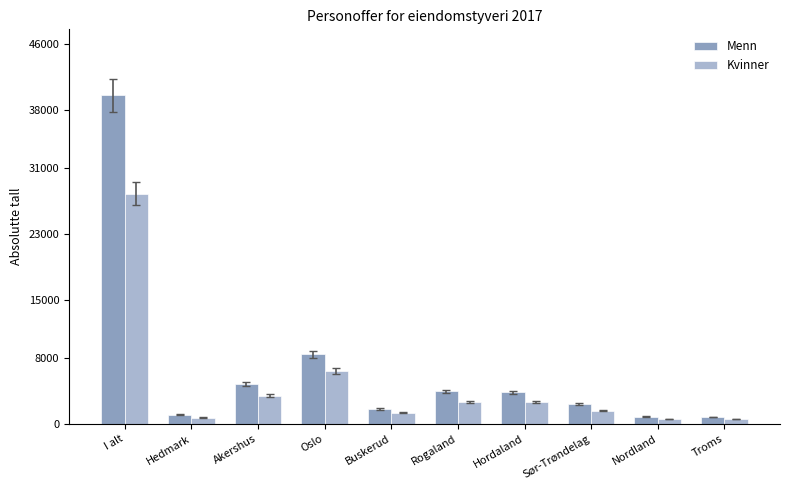

What is the lowest value of the Kvinner series?

597